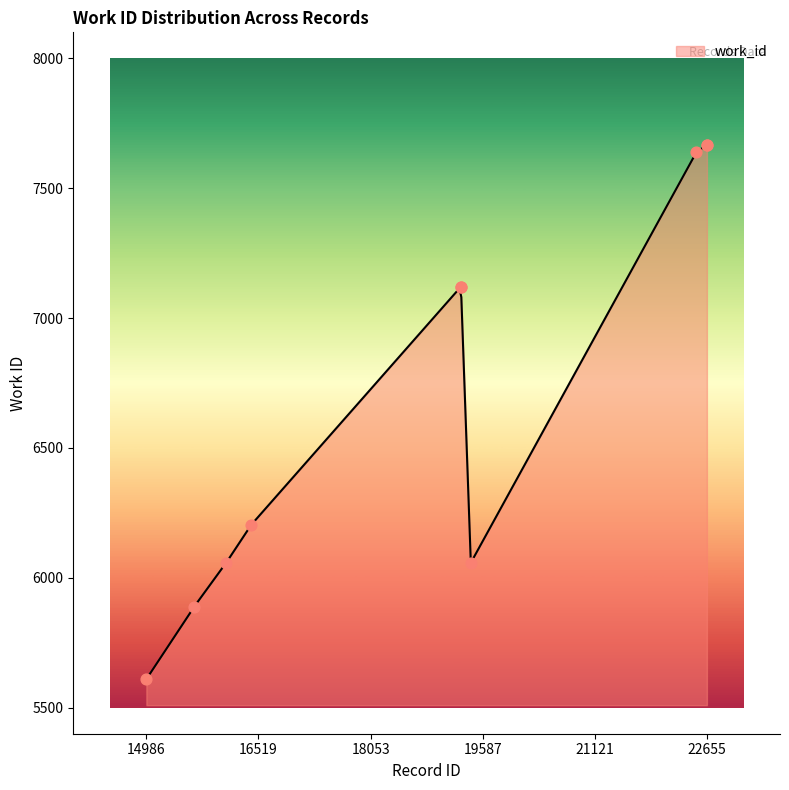

Between 22654 and 19287, which is larger?

22654